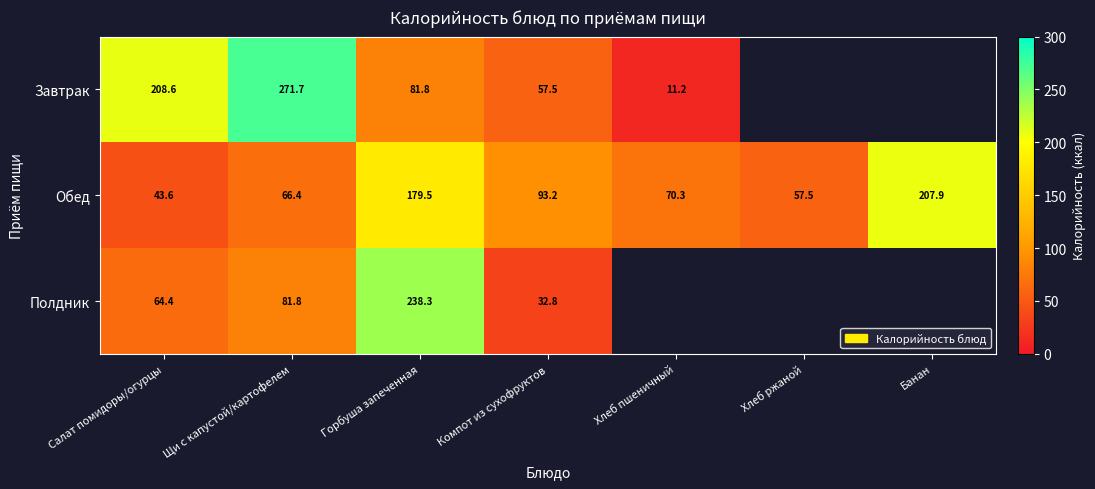

At how many categories does at least one series exceed 40?

7